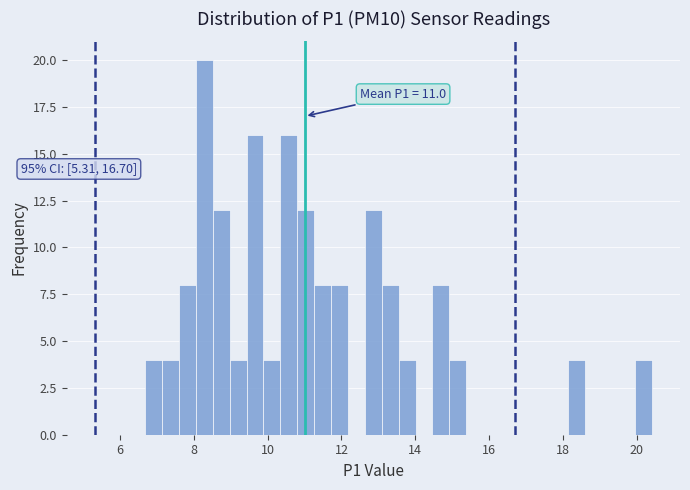

Read against the x-axis, roughly where is the centre of the tallest bar?

8.2